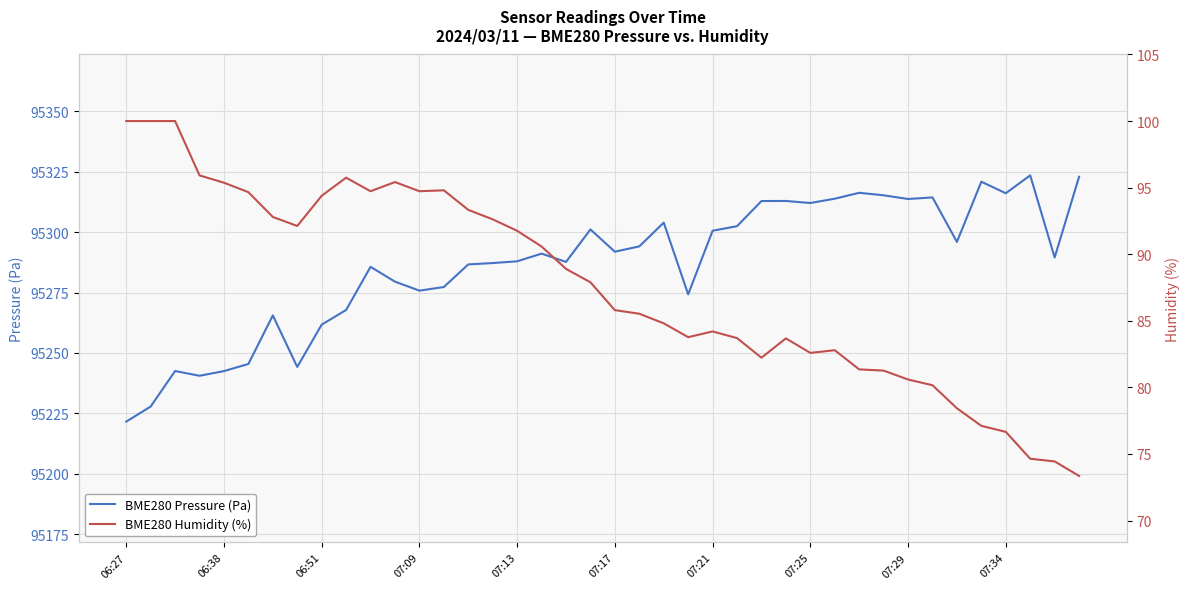

What is the difference between the maximum and minimum values in the BME280 Humidity (%) series?

26.7